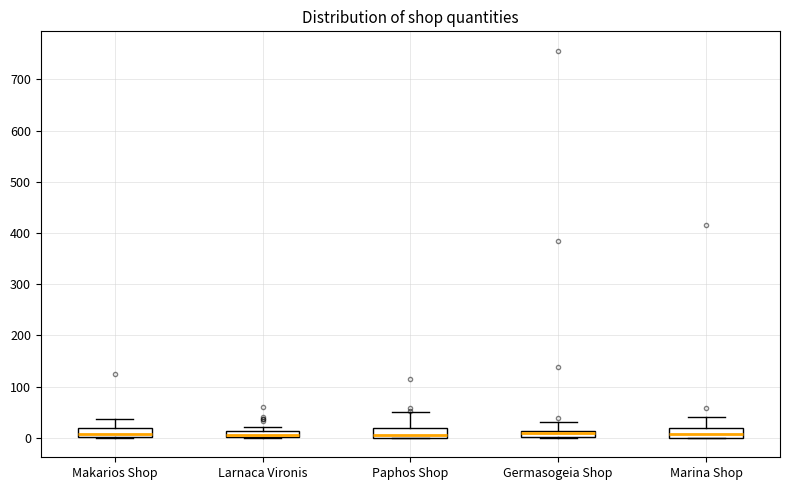

Where is the upper edge of the box for Larnaca Vironis on the y-axis? The values are not printed on the chart, so give them approximately, as read against the axis.

10